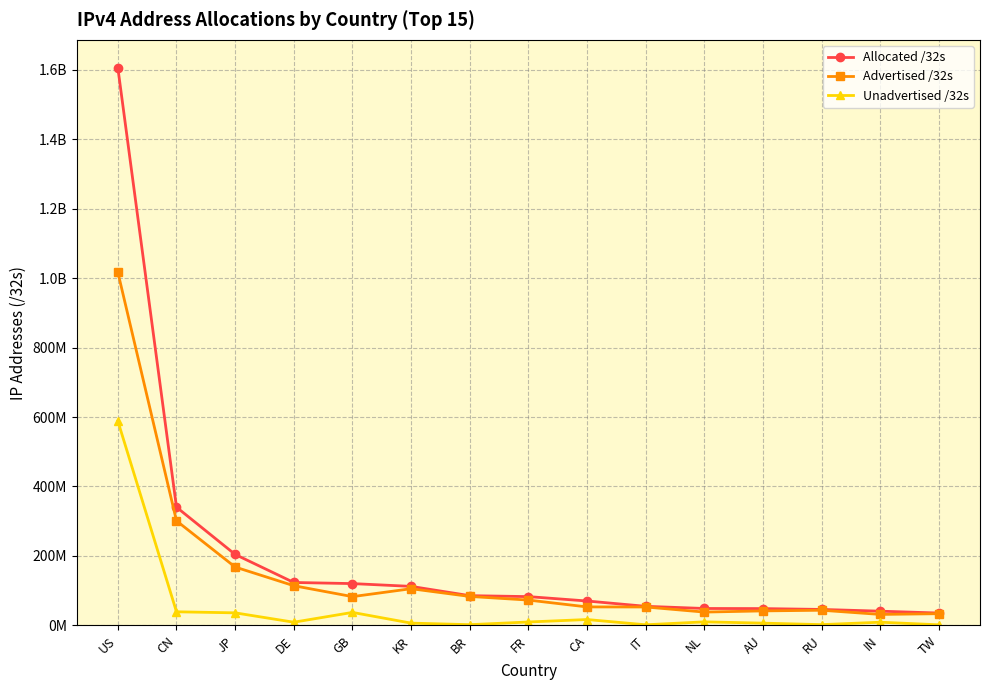

What is the label of the 4th point from the left?

DE